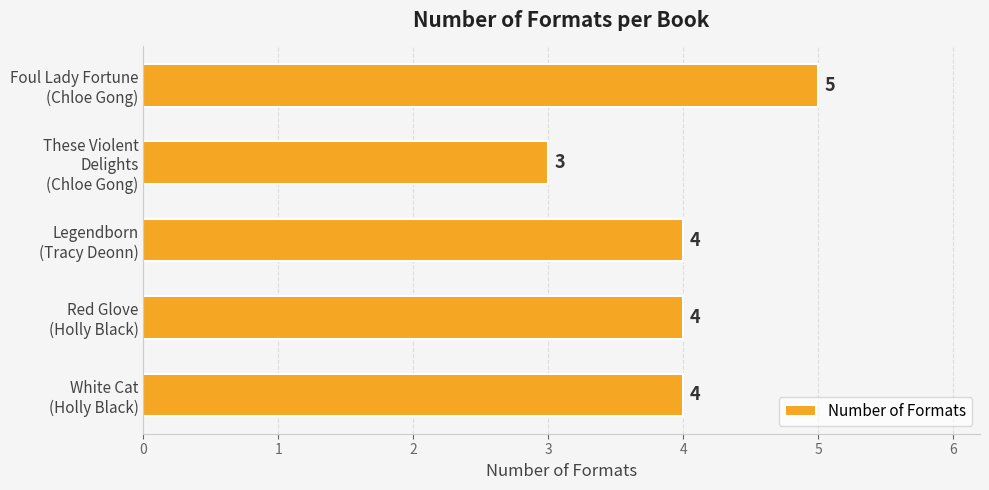

How many data points are less than 4?

1